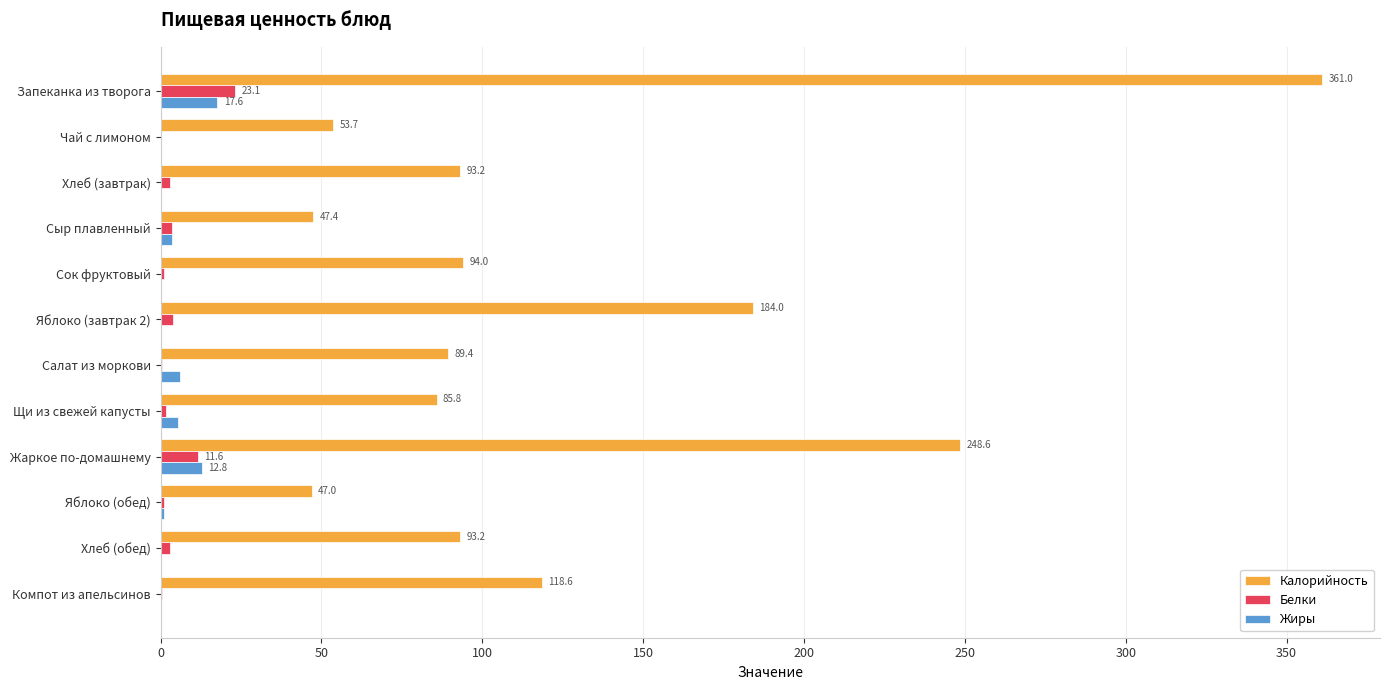

True or false: Калорийность has a value of 84.1 at Сыр плавленный.

False